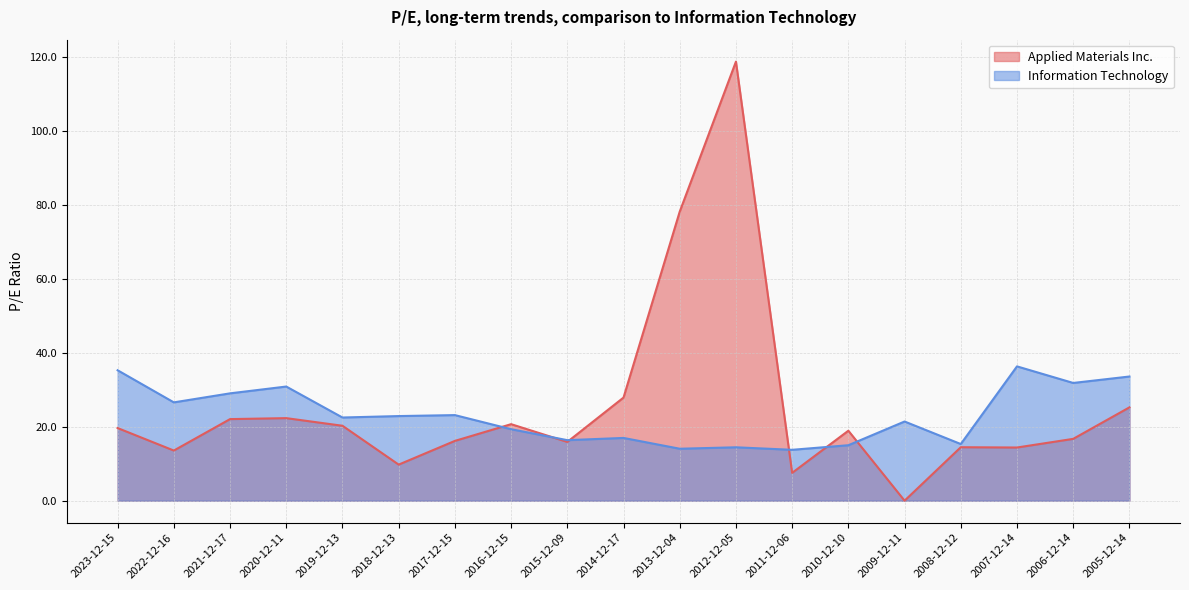

How many values in the Information Technology series are below 22?

9